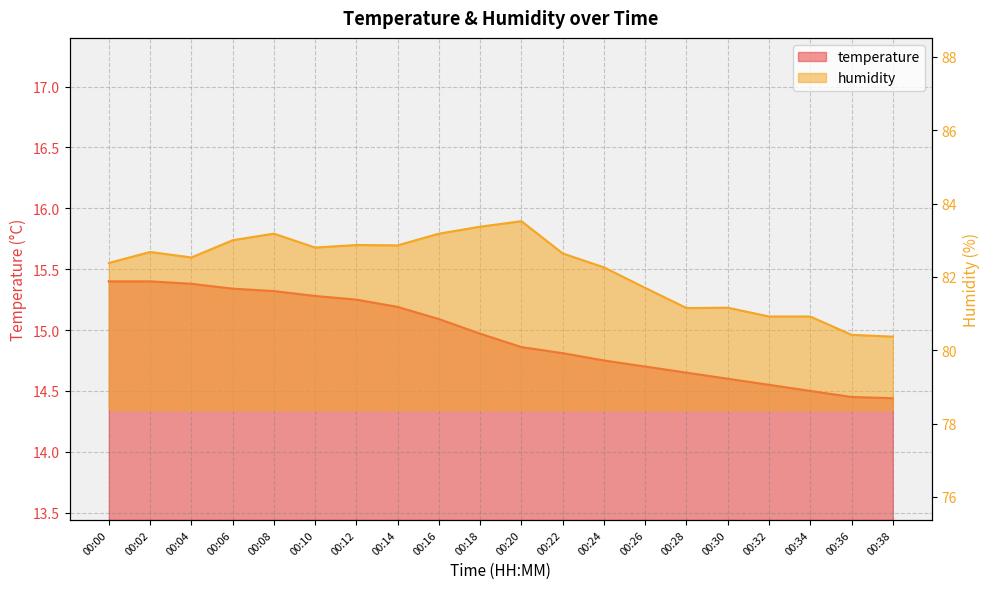

Does the chart have visible grid lines?

Yes